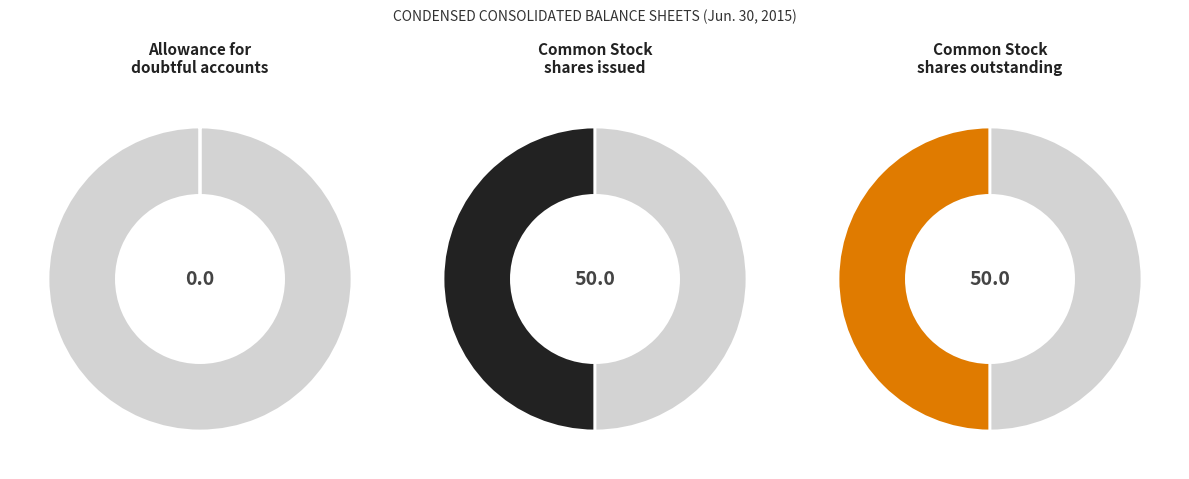

What percentage is the Common Stock shares outstanding slice, to the nearest percent?

50%